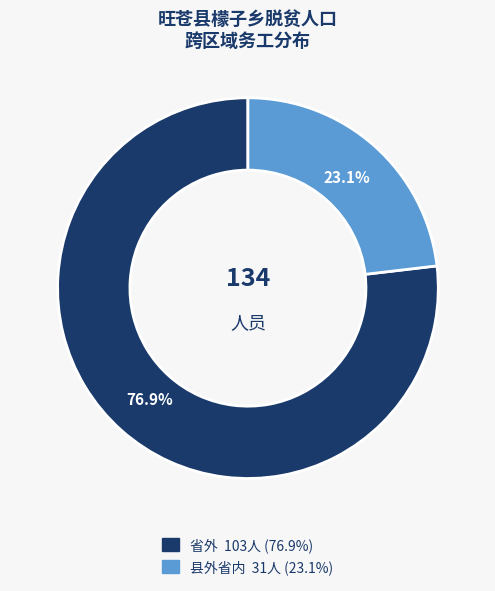

To the nearest percent, what portion does 县外省内 represent?

23%